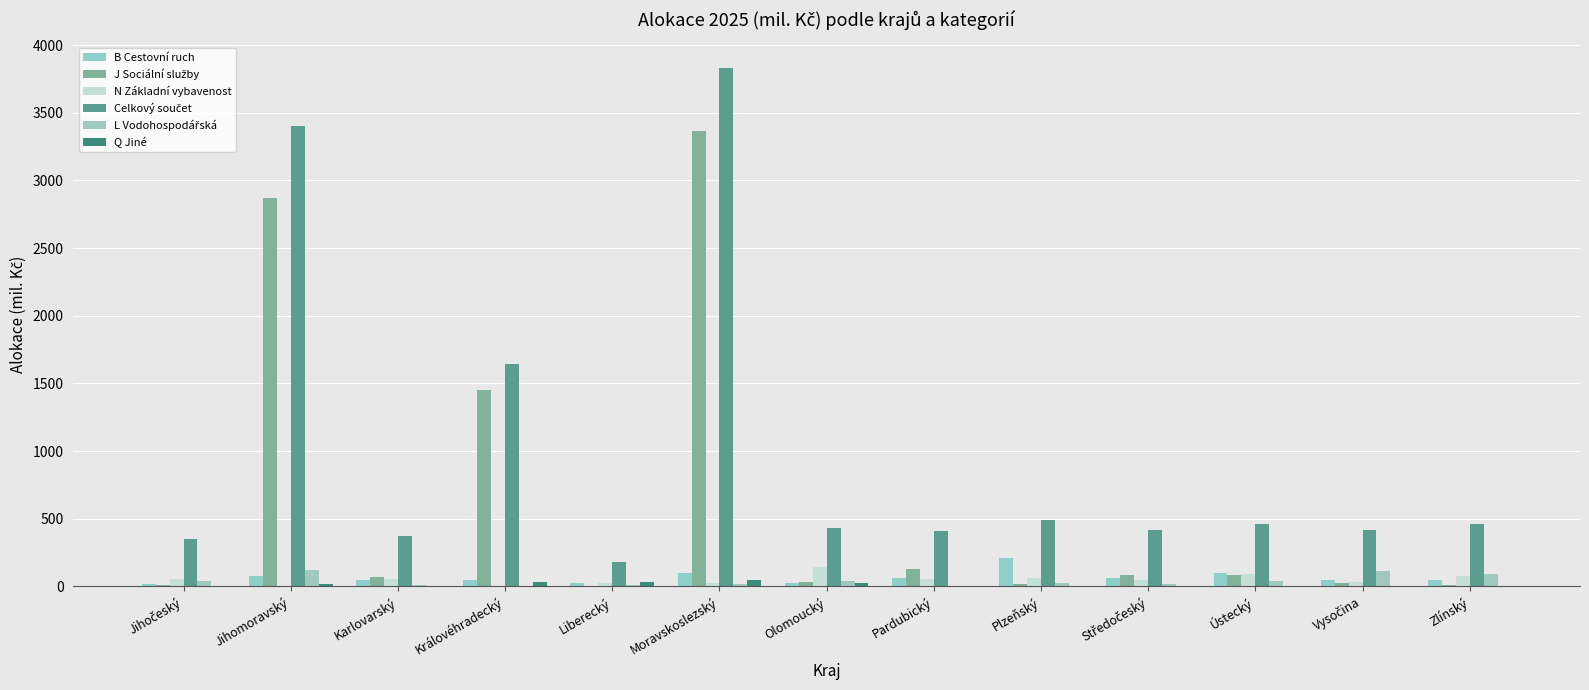

Reading left to right, extract all data points from this chart.

B Cestovní ruch: Jihočeský=19.0	Jihomoravský=74.5	Karlovarský=44.5	Královéhradecký=47.2	Liberecký=22.3	Moravskoslezský=97.2	Olomoucký=27.6	Pardubický=63.2	Plzeňský=210.5	Středočeský=58.7	Ústecký=99.0	Vysočina=50.5	Zlínský=46.1
J Sociální služby: Jihočeský=13.0	Jihomoravský=2868.3	Karlovarský=70.8	Královéhradecký=1451.5	Liberecký=3.5	Moravskoslezský=3362.5	Olomoucký=30.4	Pardubický=126.5	Plzeňský=20.0	Středočeský=85.0	Ústecký=81.5	Vysočina=22.5	Zlínský=9.6
N Základní vybavenost: Jihočeský=51.5	Jihomoravský=4.5	Karlovarský=52.6	Královéhradecký=3.1	Liberecký=26.5	Moravskoslezský=27.6	Olomoucký=143.0	Pardubický=51.3	Plzeňský=65.6	Středočeský=47.0	Ústecký=88.7	Vysočina=35.5	Zlínský=74.3
Celkový součet: Jihočeský=349.6	Jihomoravský=3399.3	Karlovarský=375.5	Královéhradecký=1645.4	Liberecký=177.9	Moravskoslezský=3826.9	Olomoucký=429.0	Pardubický=410.5	Plzeňský=492.1	Středočeský=415.7	Ústecký=458.1	Vysočina=414.8	Zlínský=458.3
L Vodohospodářská: Jihočeský=40.0	Jihomoravský=121.0	Karlovarský=13.0	Královéhradecký=0.0	Liberecký=7.8	Moravskoslezský=16.8	Olomoucký=40.4	Pardubický=1.3	Plzeňský=26.0	Středočeský=21.0	Ústecký=37.0	Vysočina=115.3	Zlínský=90.0
Q Jiné: Jihočeský=6.0	Jihomoravský=15.0	Karlovarský=0.0	Královéhradecký=34.0	Liberecký=29.9	Moravskoslezský=44.1	Olomoucký=22.6	Pardubický=4.8	Plzeňský=0.0	Středočeský=0.0	Ústecký=2.0	Vysočina=1.2	Zlínský=0.0